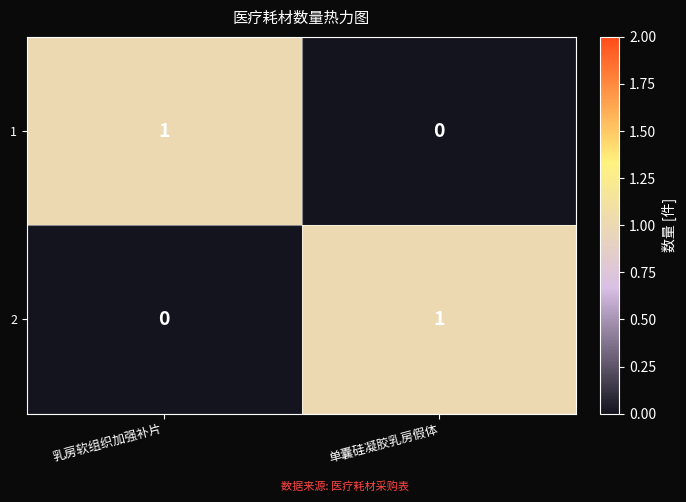

Where is 1 nearest to the value 0?

单囊硅凝胶乳房假体